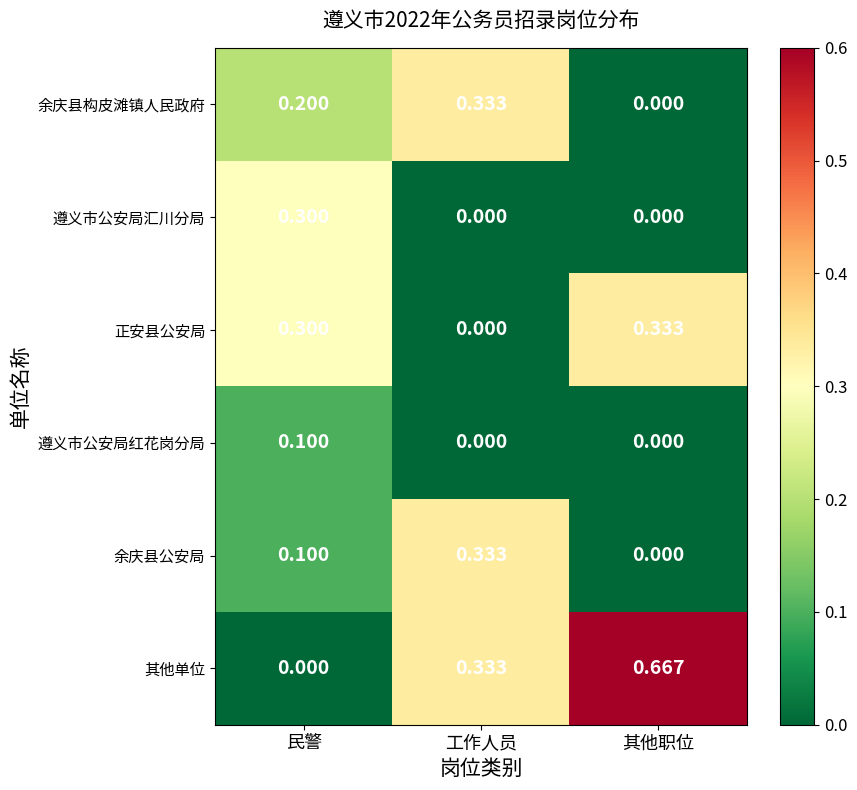

Which series changed the most between 民警 and 其他职位?

其他单位